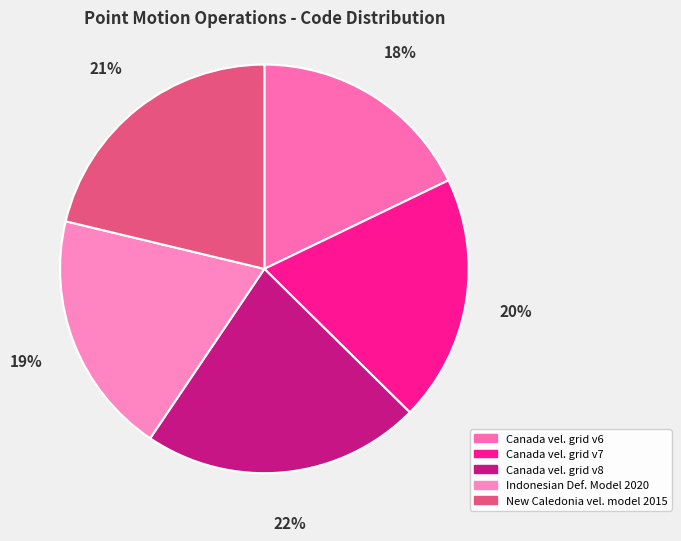

To the nearest percent, what is the difference between the largest and smallest slice percentages?

4%